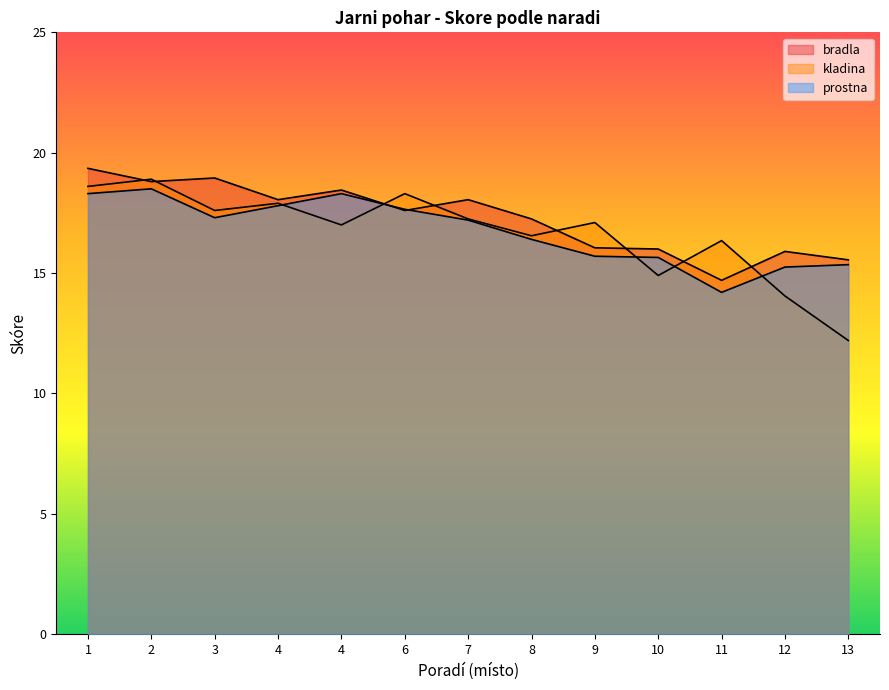

How many data points does each series have?

13